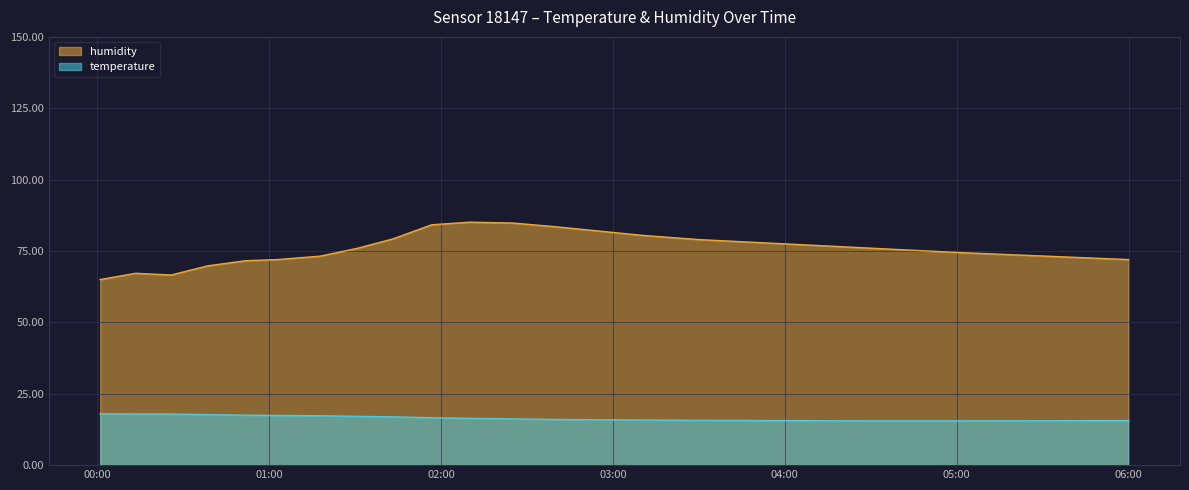

At which category does the chart reach its minimum across all series?

2022-08-11T04:30:00